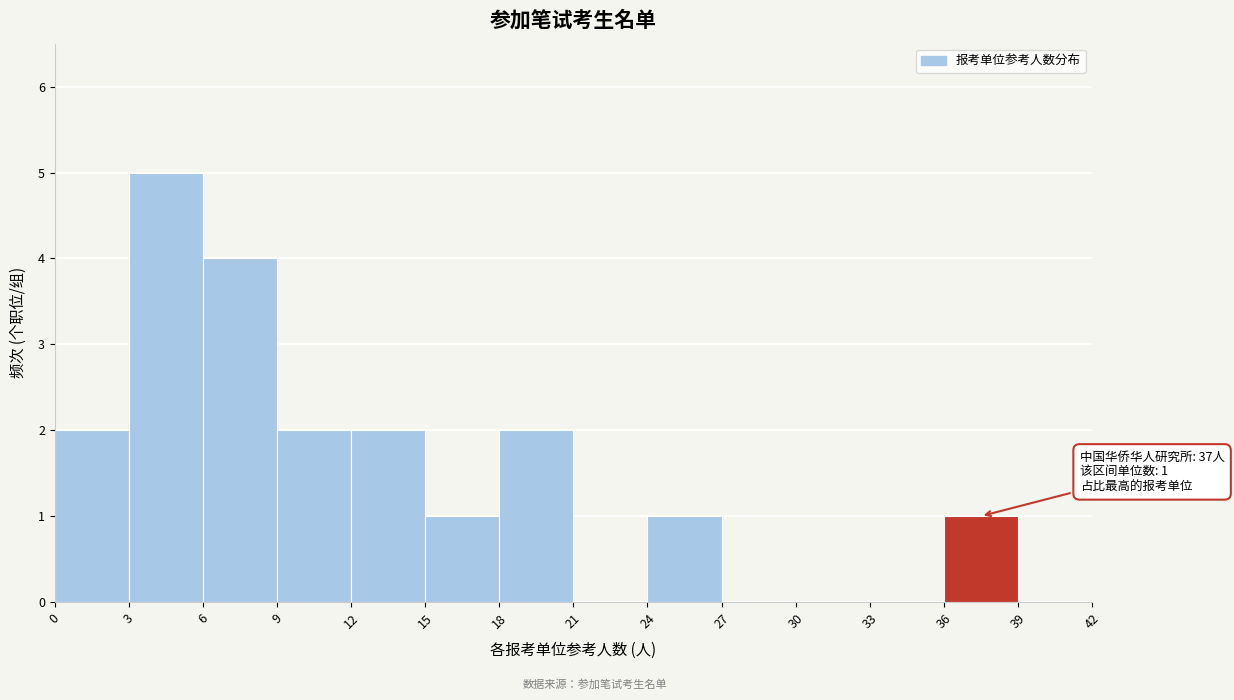

Over which range of the x-axis is the bar tallest?

3 to 6